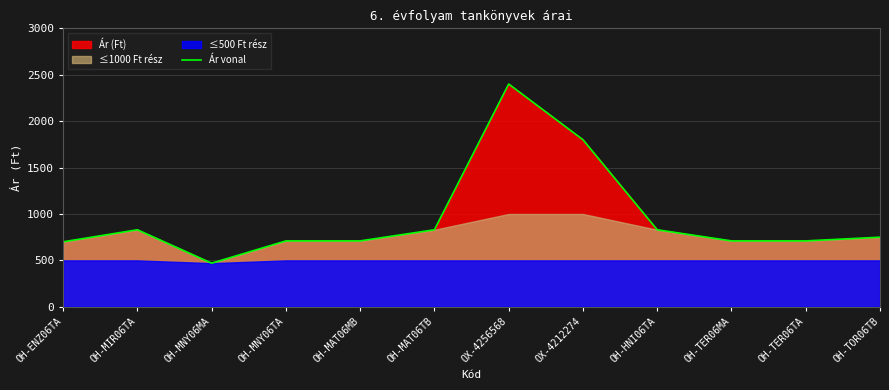

List the labels in order of value, smallest first.

OH-MNY06MA, OH-ENZ06TA, OH-MNY06TA, OH-MAT06MB, OH-TER06MA, OH-TER06TA, OH-TOR06TB, OH-MIR06TA, OH-MAT06TB, OH-HNI06TA, OX-4212274, OX-4256568